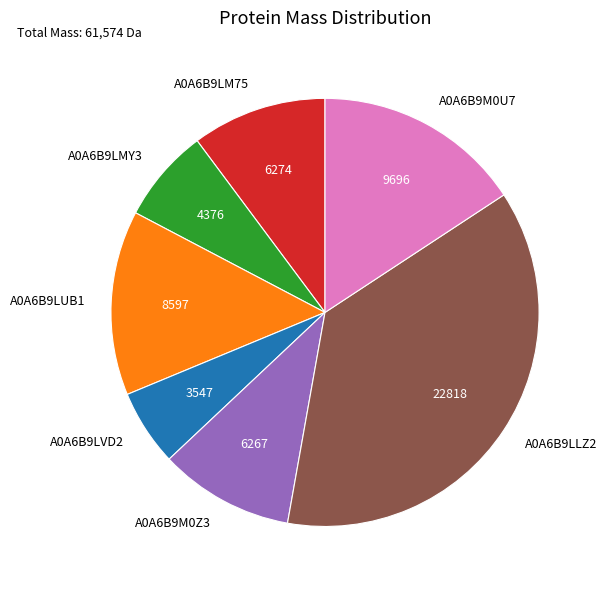

How many segments does this pie chart have?

7